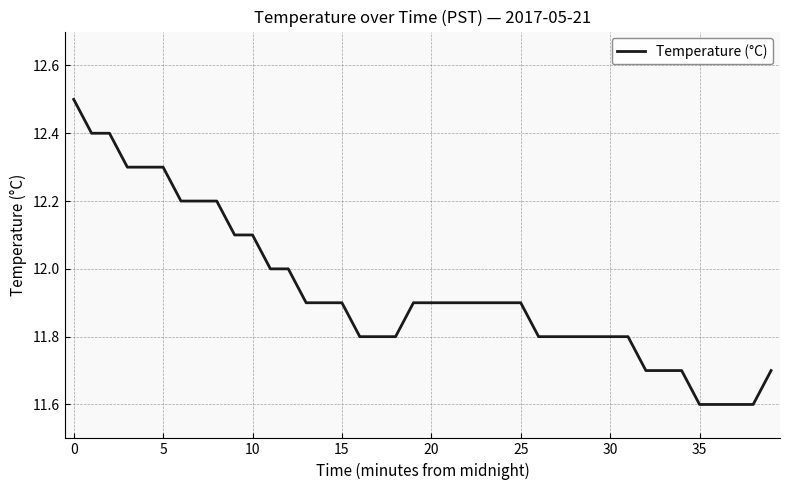

How many lines are shown in the chart?

1